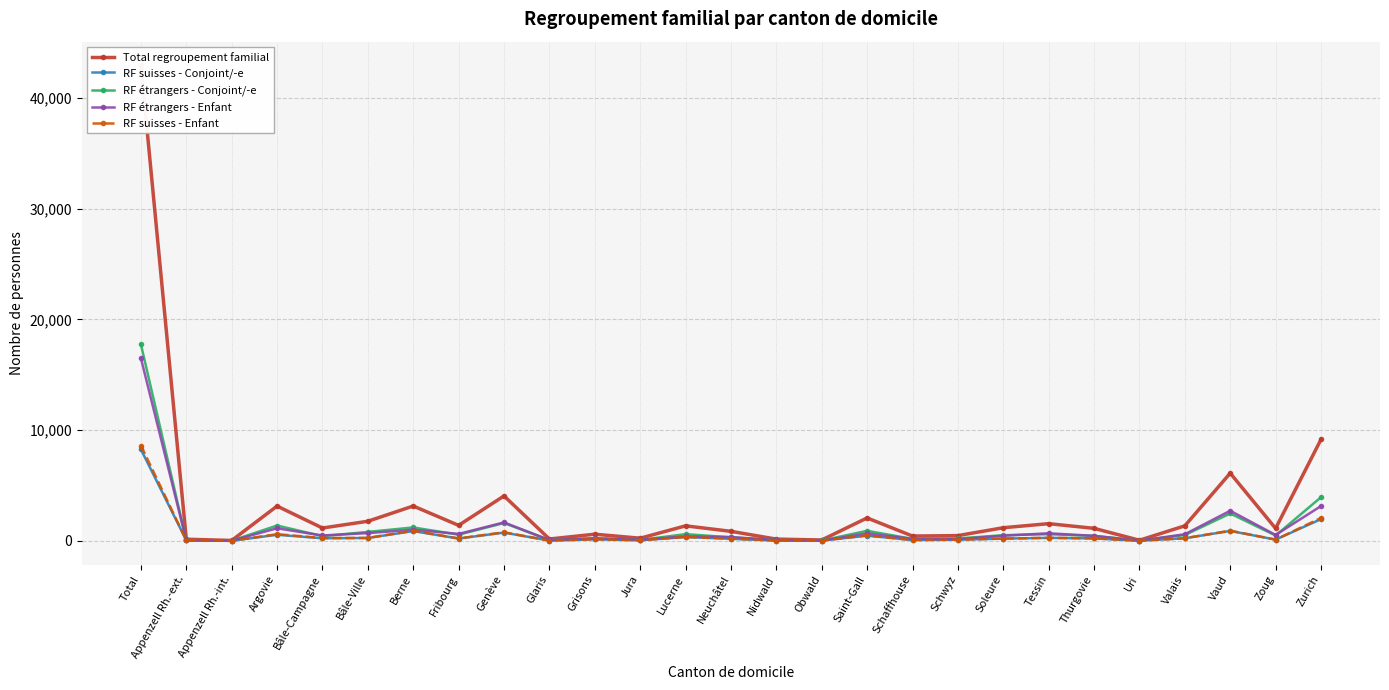

Which series changed the most between Soleure and Valais?

Total regroupement familial